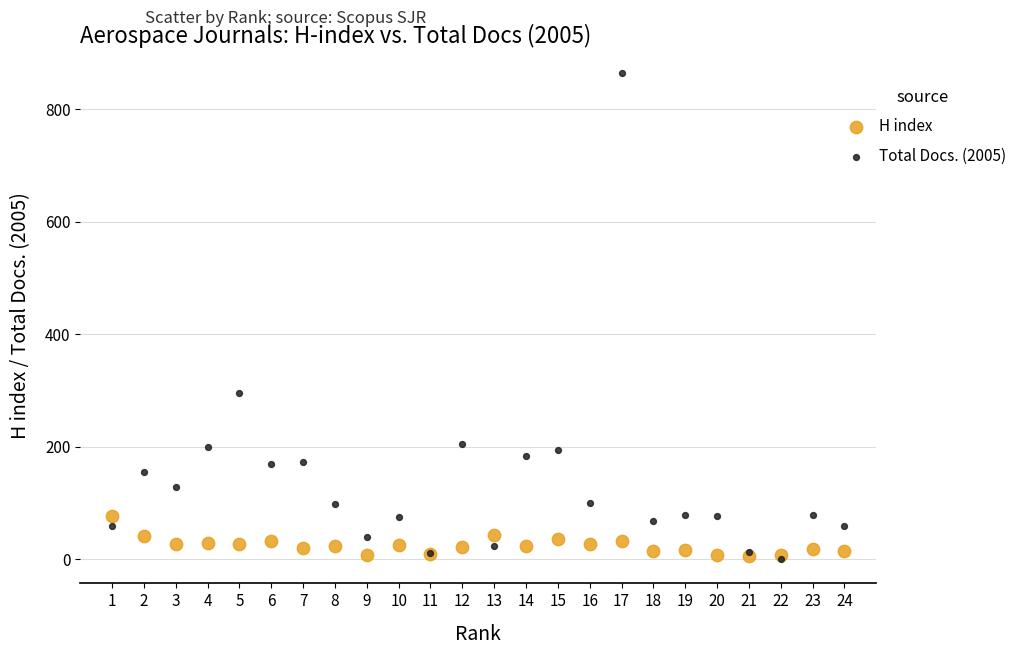

In the Total Docs. (2005) series, what Y value is closest to 432?

296